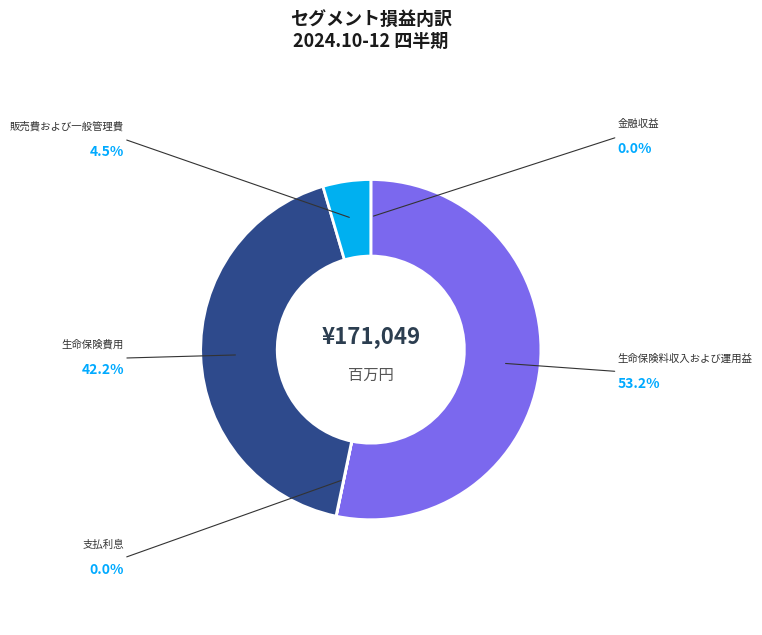

Is there any slice that represents more than half of the pie?

Yes